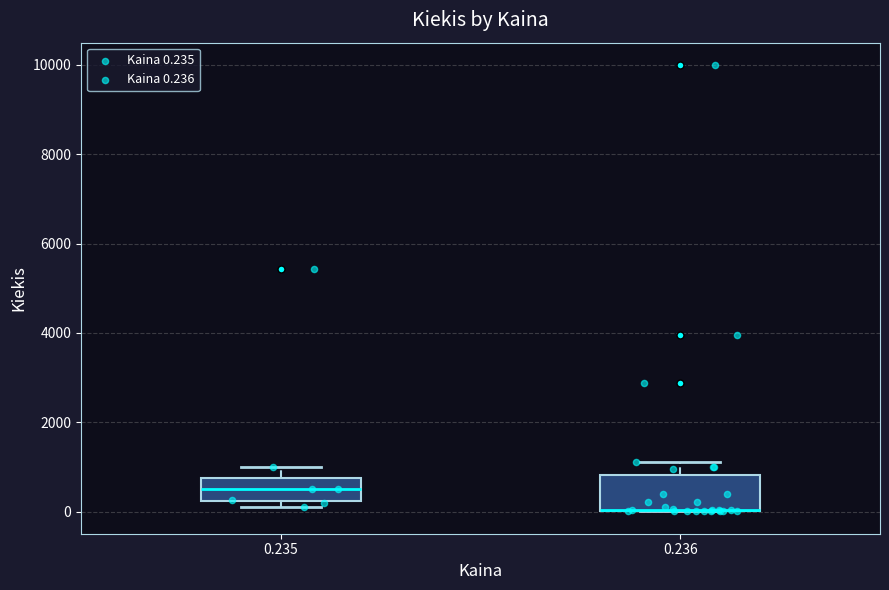

Reading left to right, read every box against the y-axis: the position of its median line, the range the box covers, and the ends of its whiskers. The values are not printed on the chart, so give them approximately, as read against the axis.

0.235: median 600, box 200 to 800, whiskers 200 (just below the box's lower edge) to 1000
0.236: median 0 (drawn on the box's lower edge), box 0 to 800, whiskers 0 to 1200